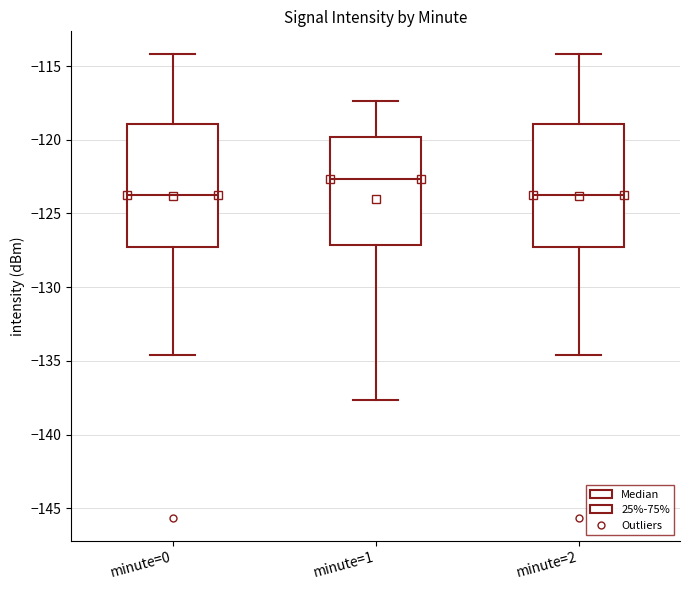

Where does the lower whisker of the box for minute=0 end on the y-axis? The values are not printed on the chart, so give them approximately, as read against the axis.

-134.5